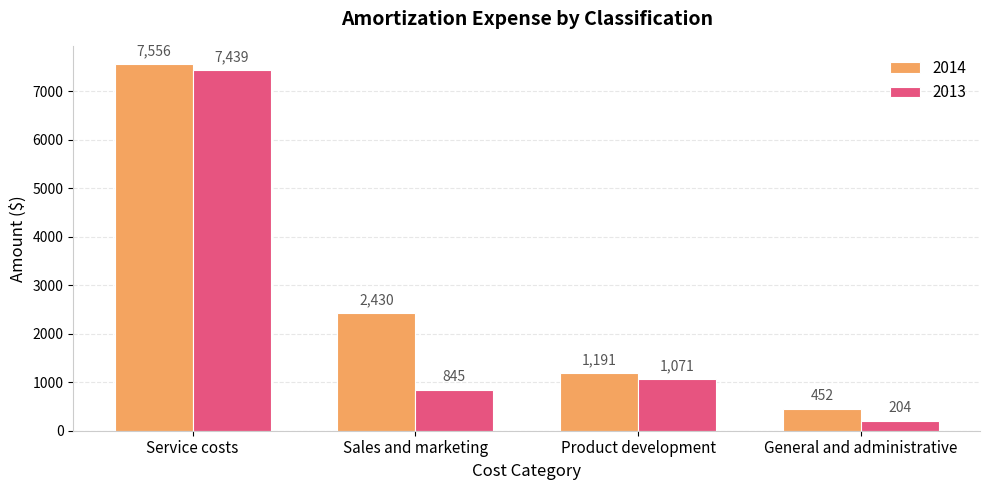

The value of 2014 at Service costs is 7556. True or false?

True